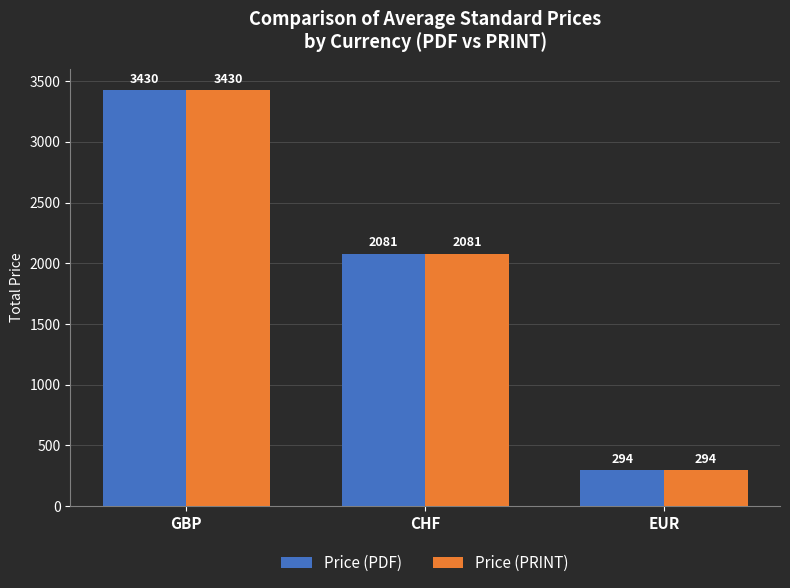

Are the bars horizontal?

No